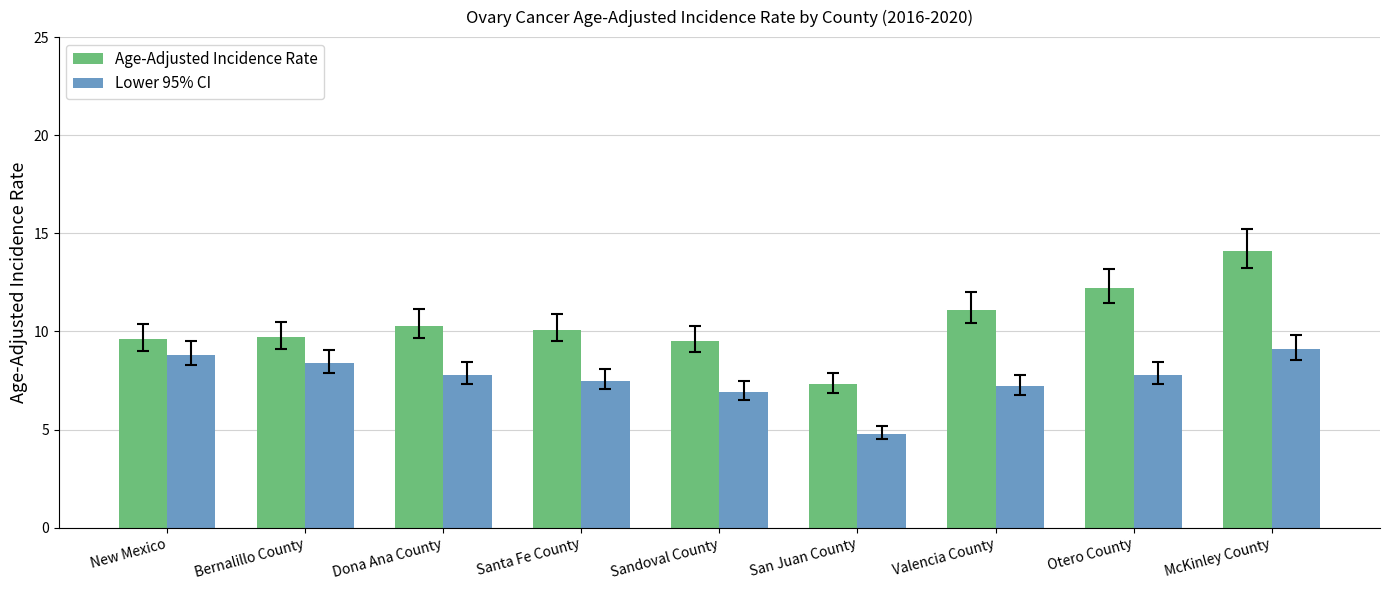

How many data points does each series have?

9